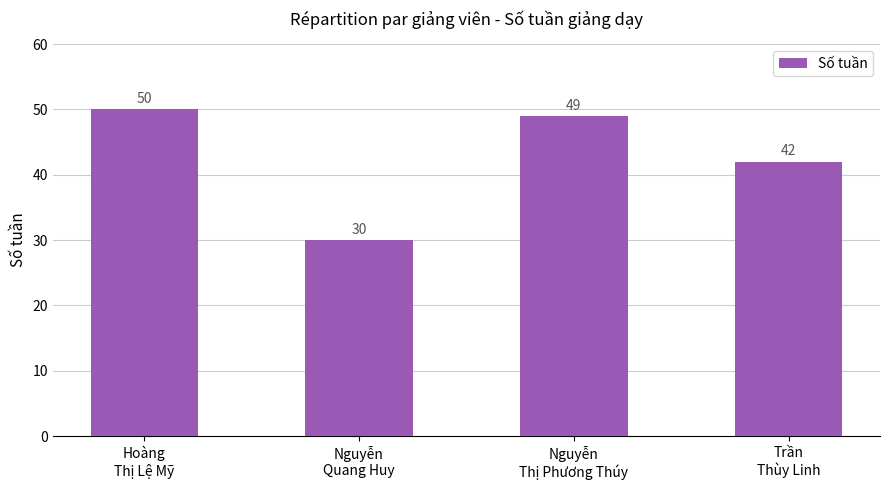

What is the value of the 1st bar from the left?

50